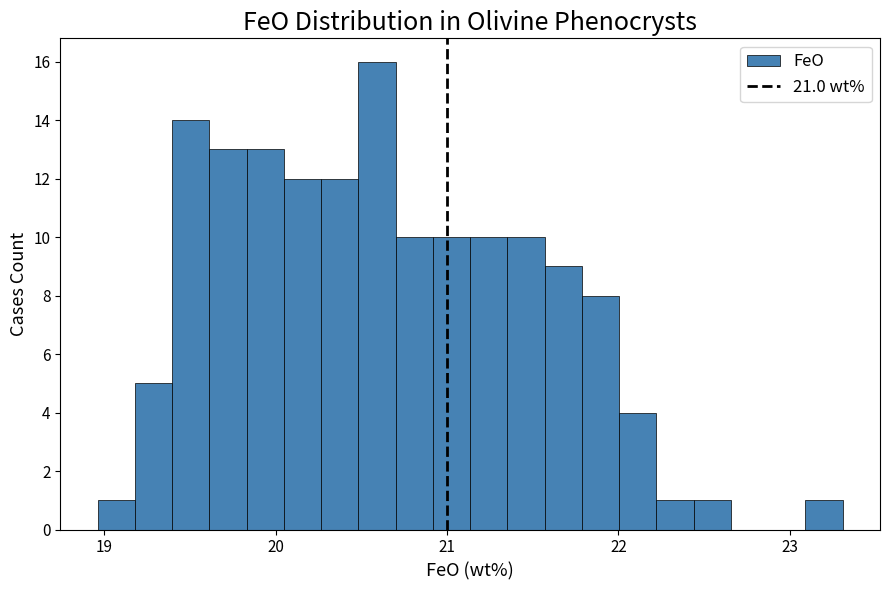

Read against the x-axis, roughly where is the centre of the tallest bar?

20.6